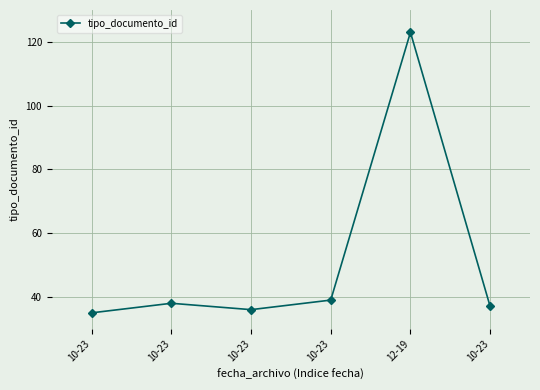

What is the change in value from 10-23 to 10-23?

+3